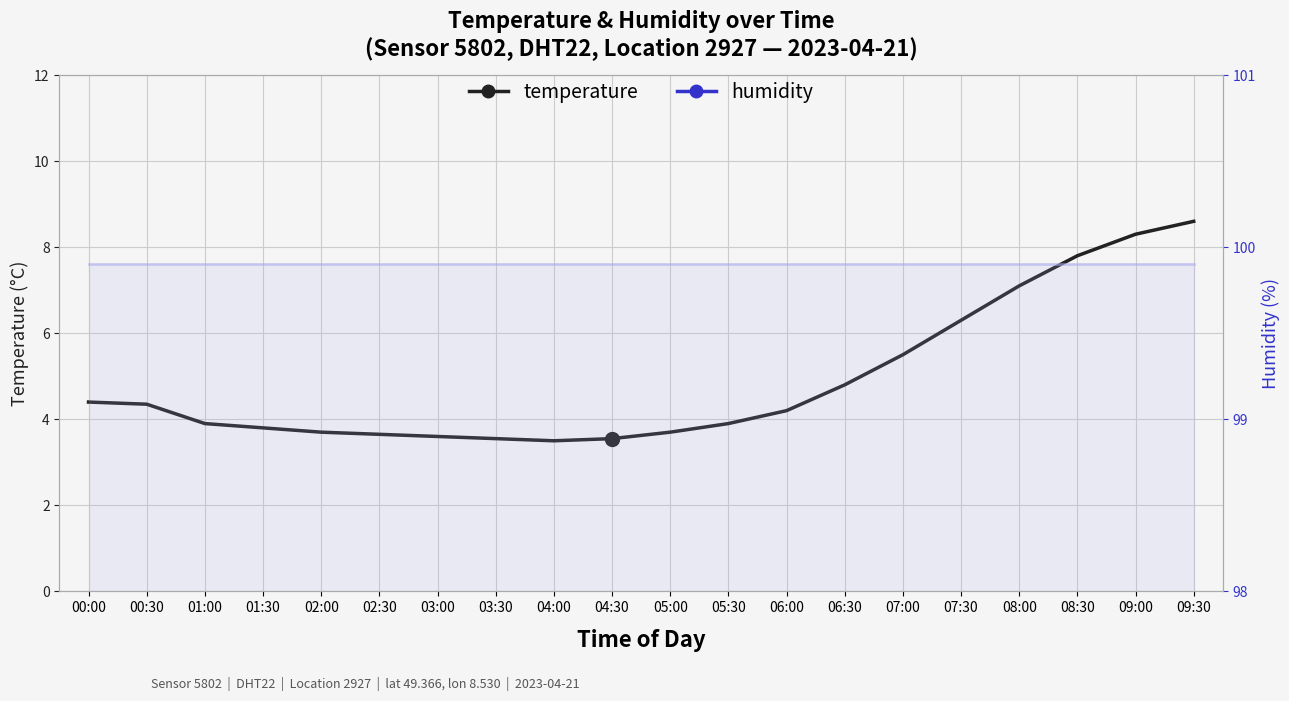

Which series contains the highest Y value?

humidity